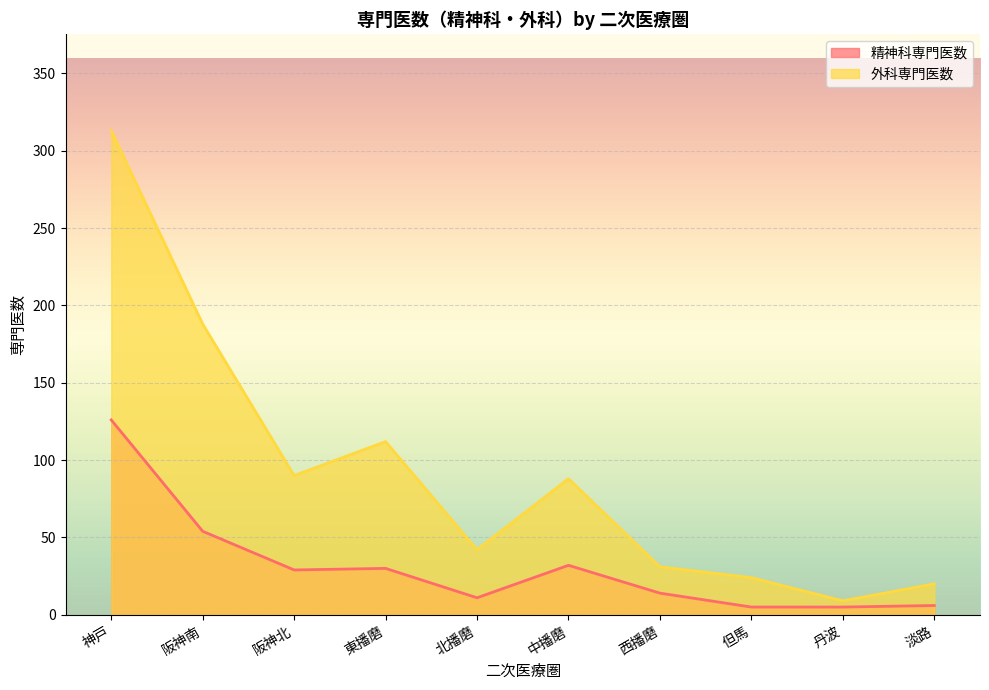

List the series in order of their overall mean, highest first.

外科専門医数, 精神科専門医数